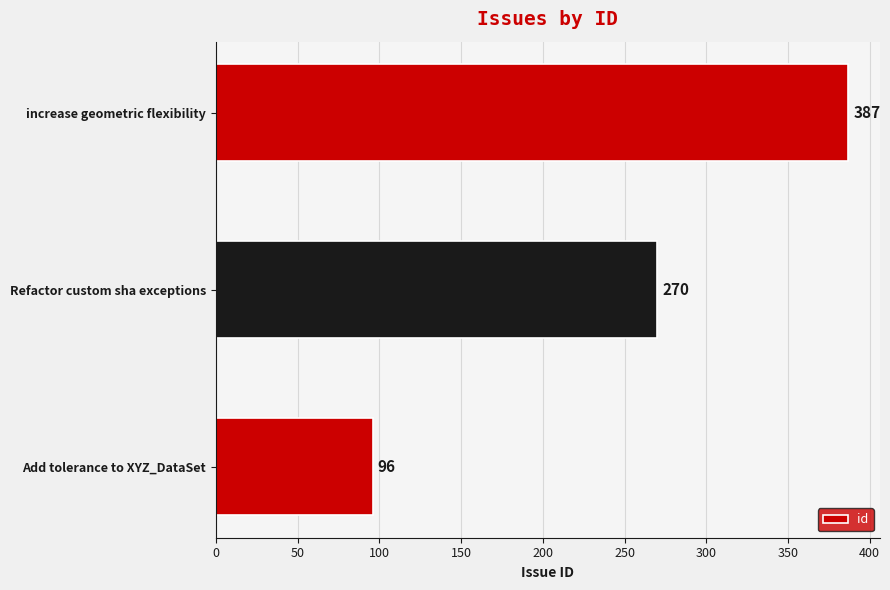

How many bars are there in total?

3